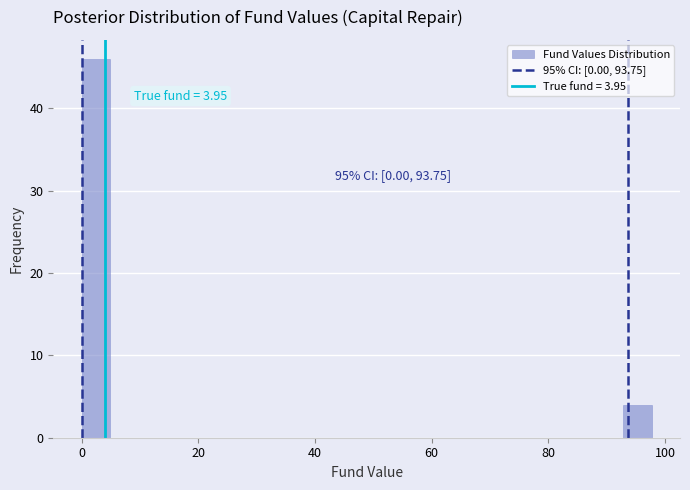

Around what value on the x-axis is the tallest bar? Give the approximate position of its centre, as read against the axis.

2